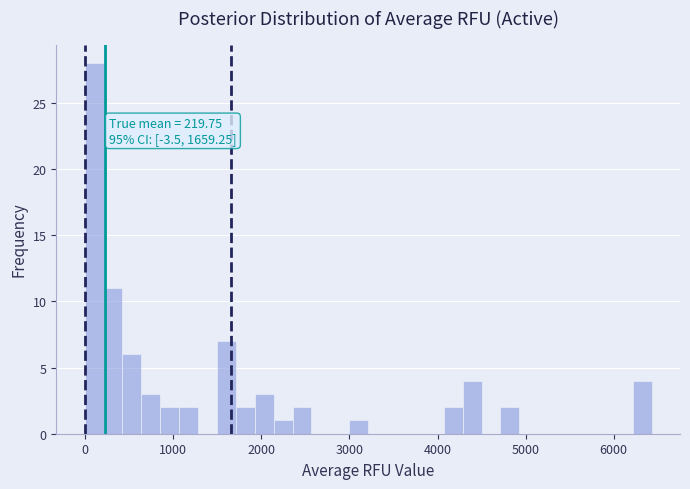

Read against the x-axis, roughly where is the centre of the tallest bar?

100